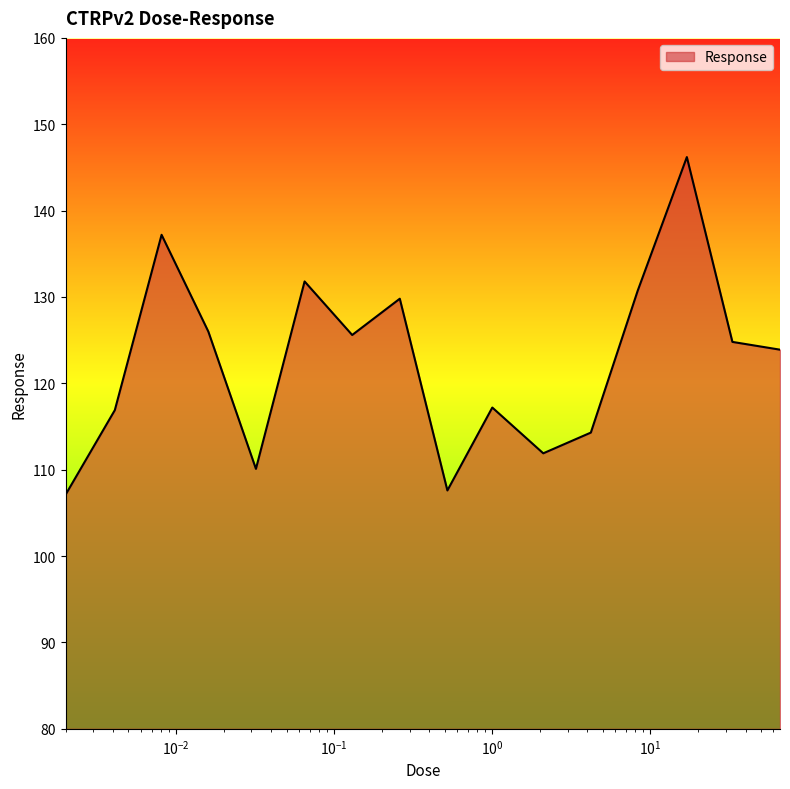

What is the difference between the maximum and minimum values?

39.1